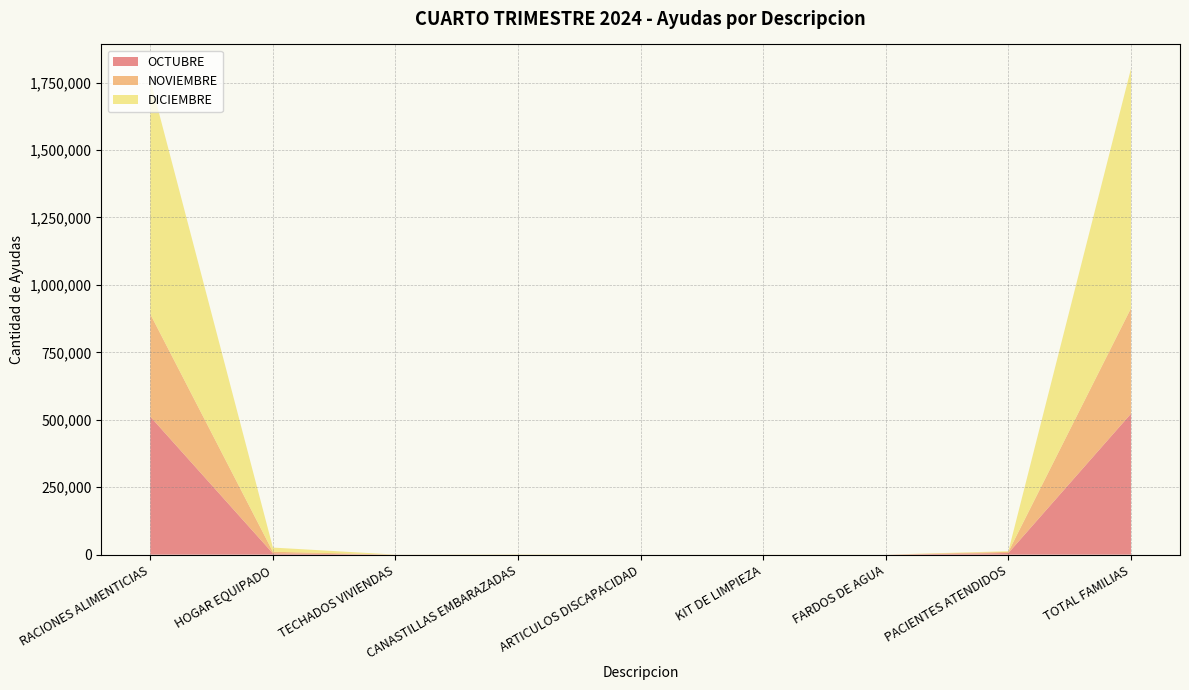

How many lines are shown in the chart?

3